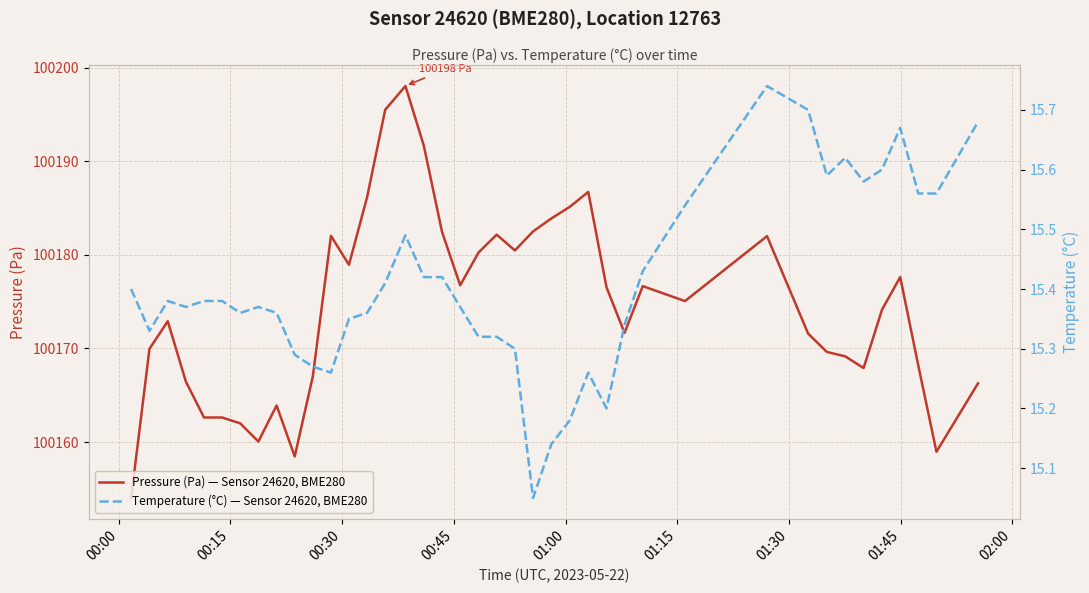

What is the maximum value shown in the chart?

100198.0